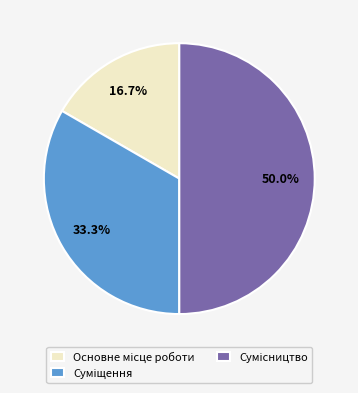

Count the number of slices in the pie.

3